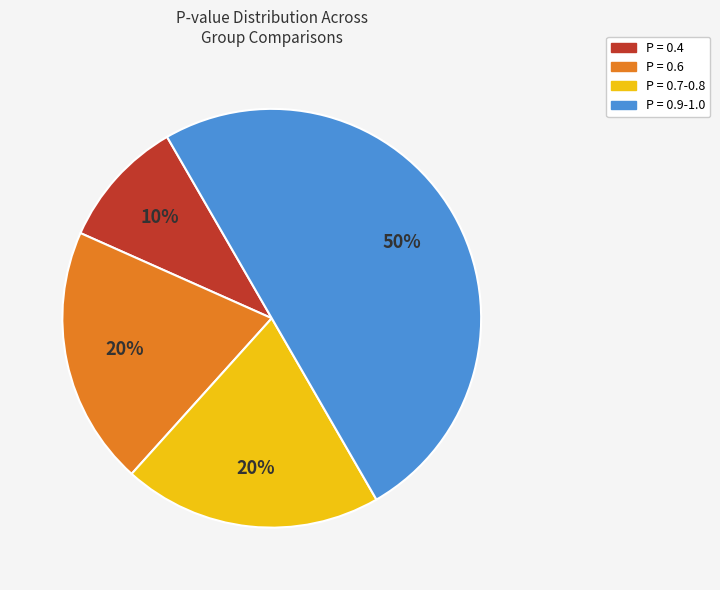

To the nearest percent, what is the average slice percentage?

25%